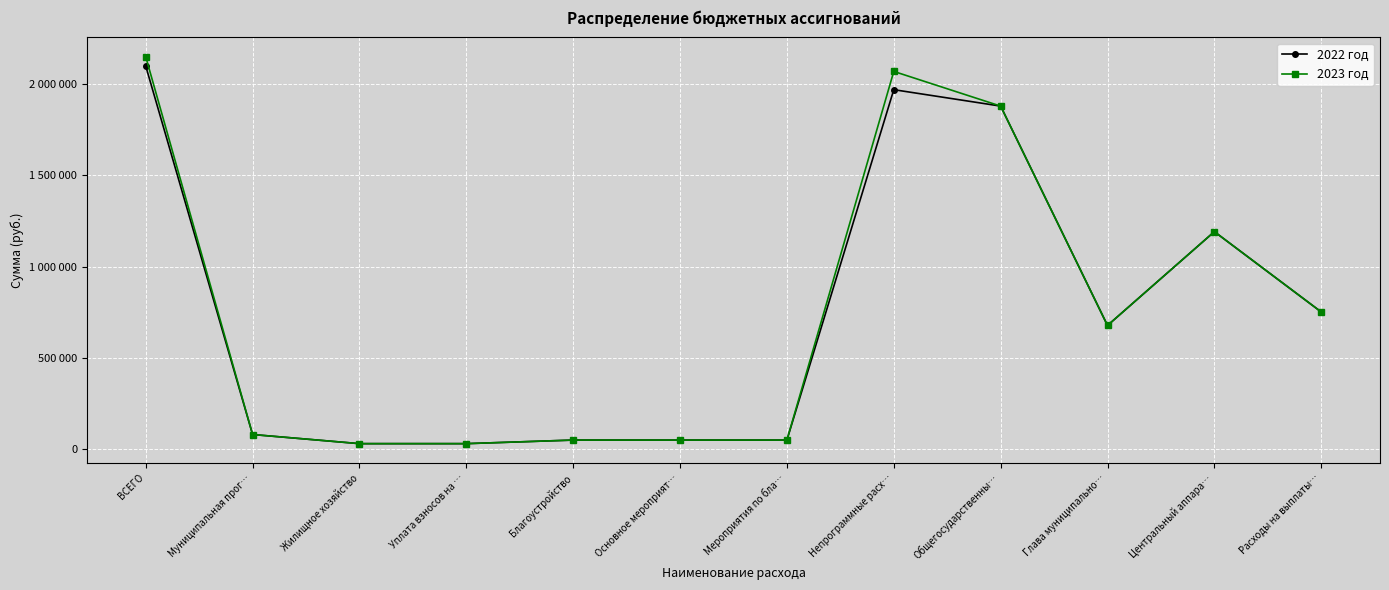

True or false: 2022 год and 2023 год intersect in this chart.

False